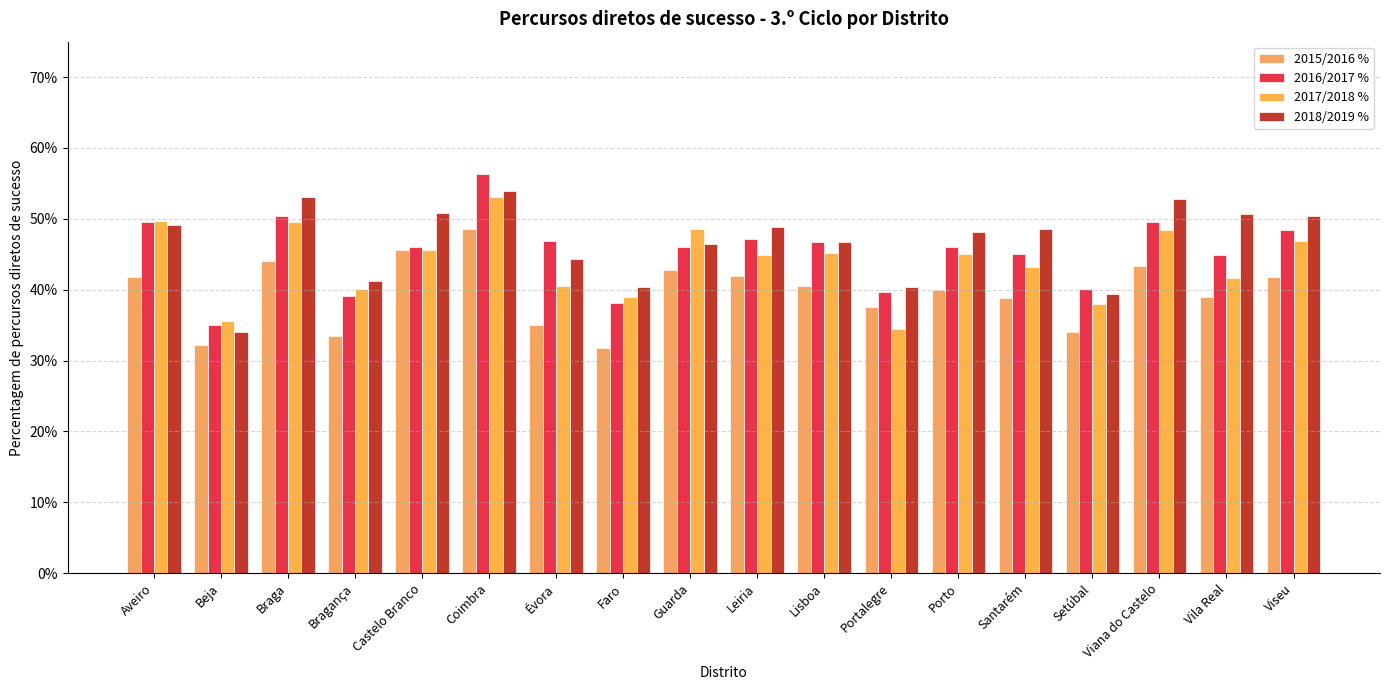

How many data points does each series have?

18